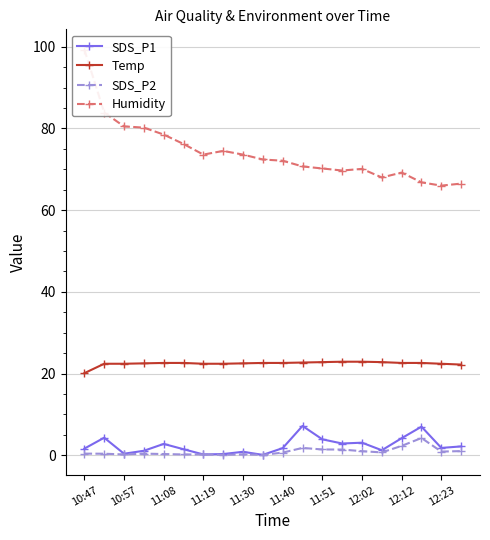

Is this an area chart (filled region under the line)?

No